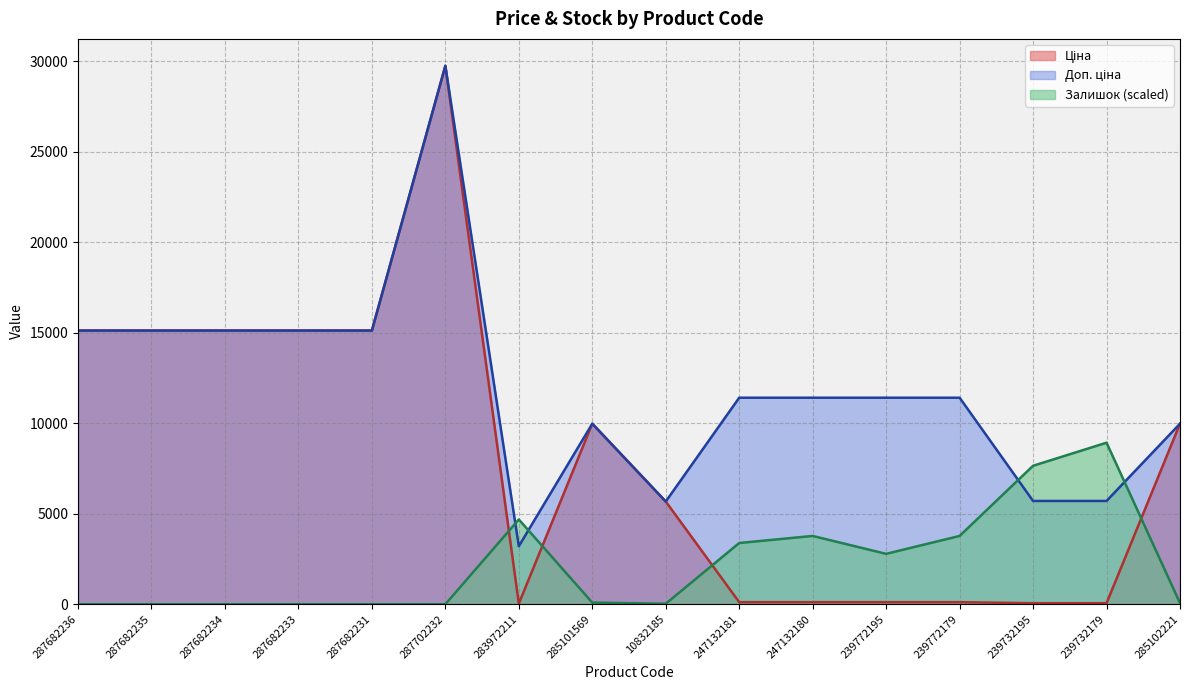

Which series changed the most between 287682236 and 239732179?

Ціна